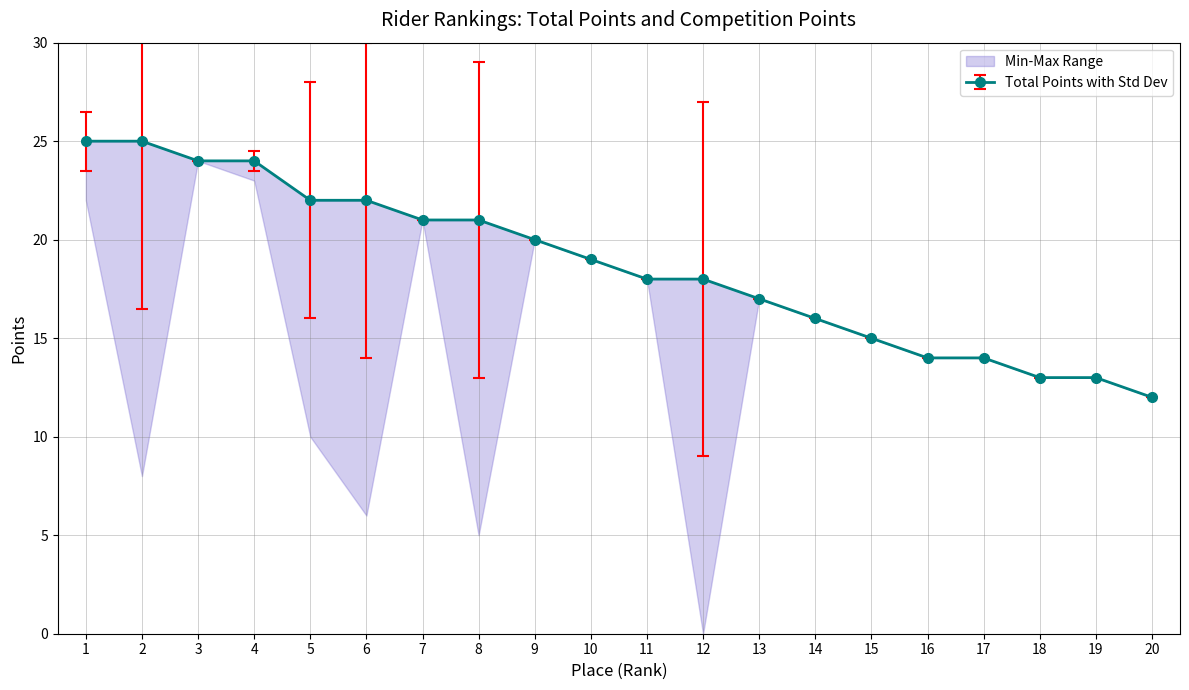

What is the minimum value shown in the chart?

12